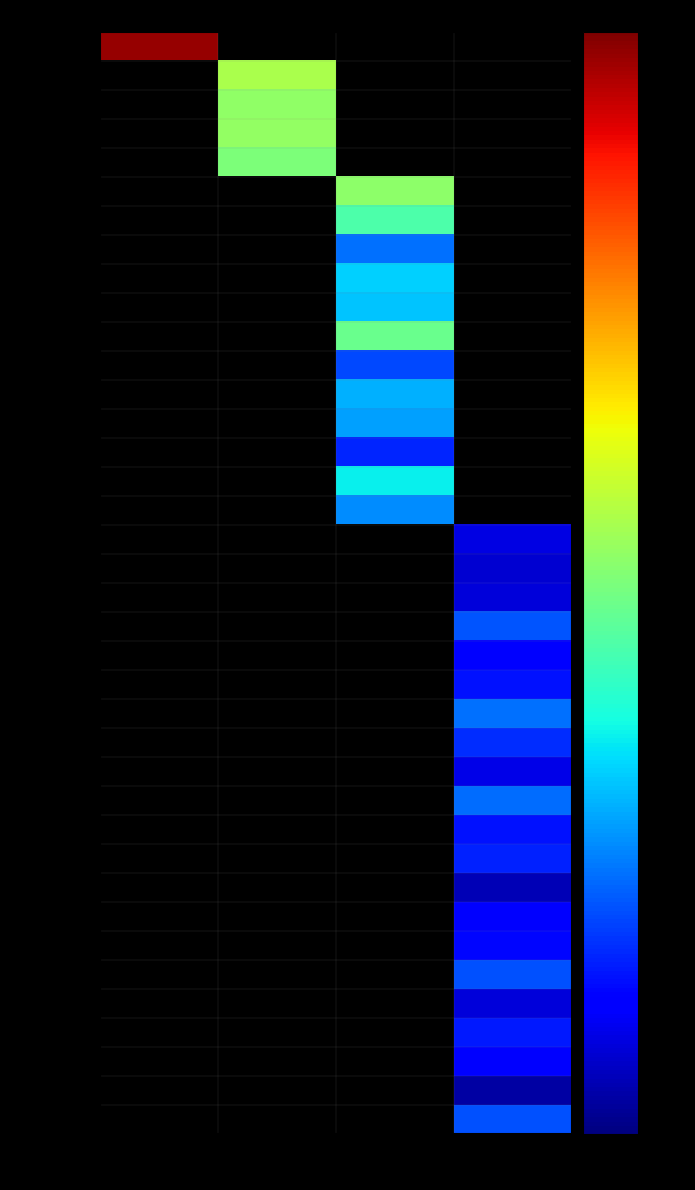

Is the value of 新繁镇 at T greater than the value of 水杉街 at A2?

No